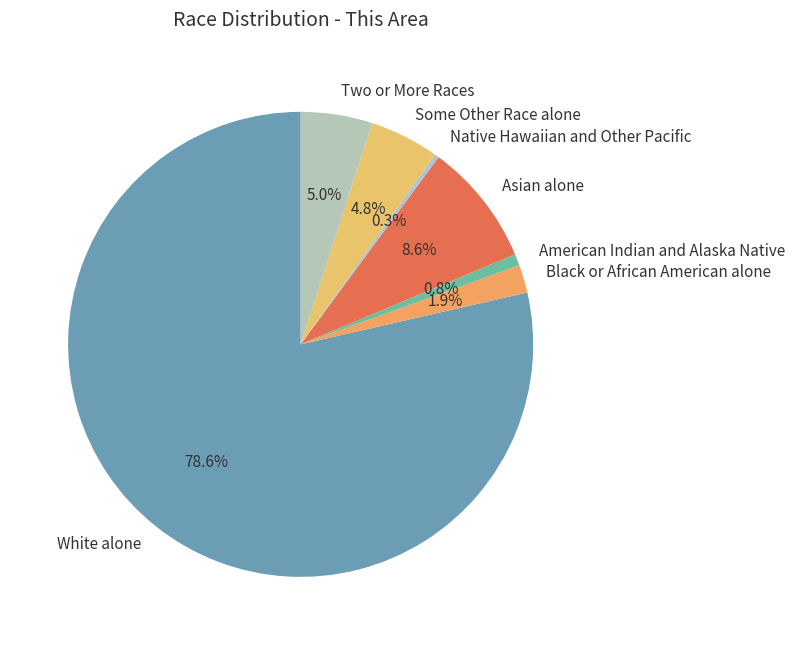

To the nearest percent, what is the average slice percentage?

14%